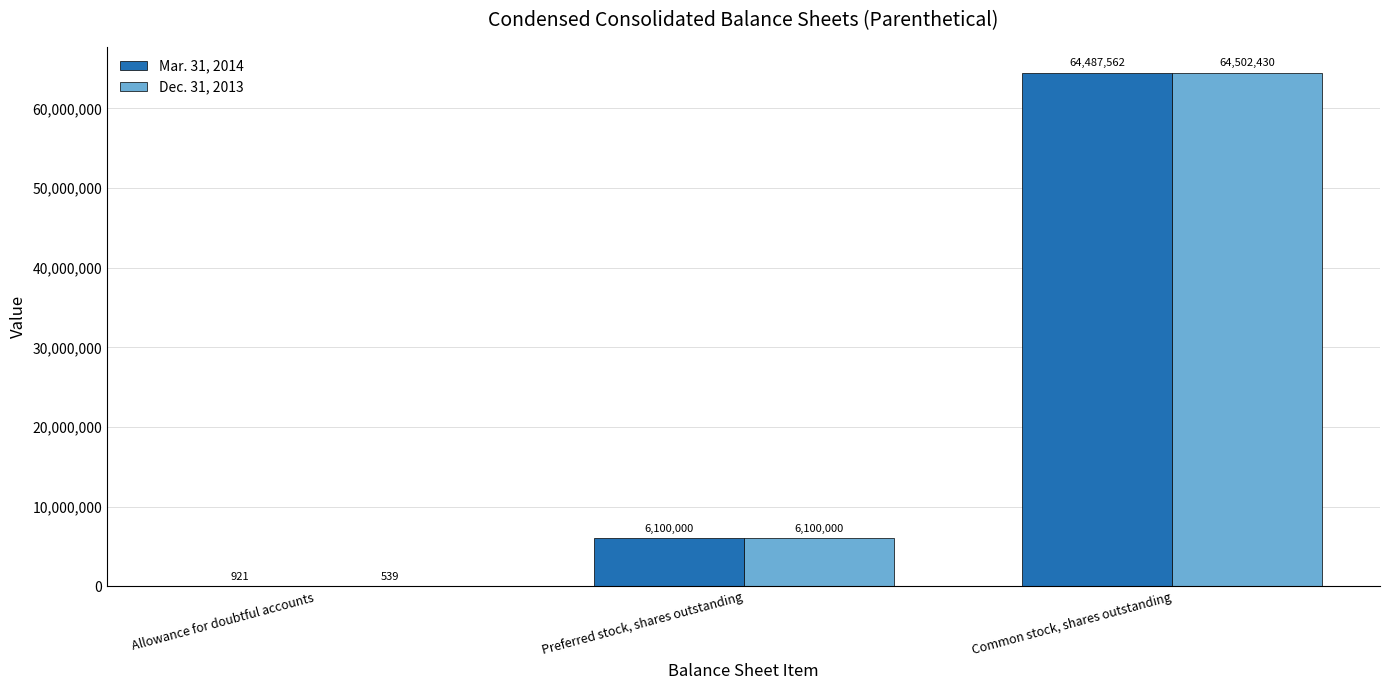

Which category has the highest value across all series?

Common stock, shares outstanding